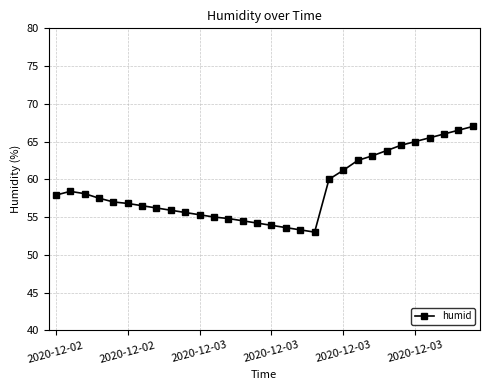

Reading right to left, list all the values displayed in this chart.

67.0	66.5	66.0	65.5	65.0	64.5	63.8	63.1	62.5	61.2	60.0	53.0	53.3	53.6	53.9	54.2	54.5	54.8	55.0	55.3	55.6	55.9	56.2	56.5	56.8	57.0	57.5	58.1	58.4	57.9